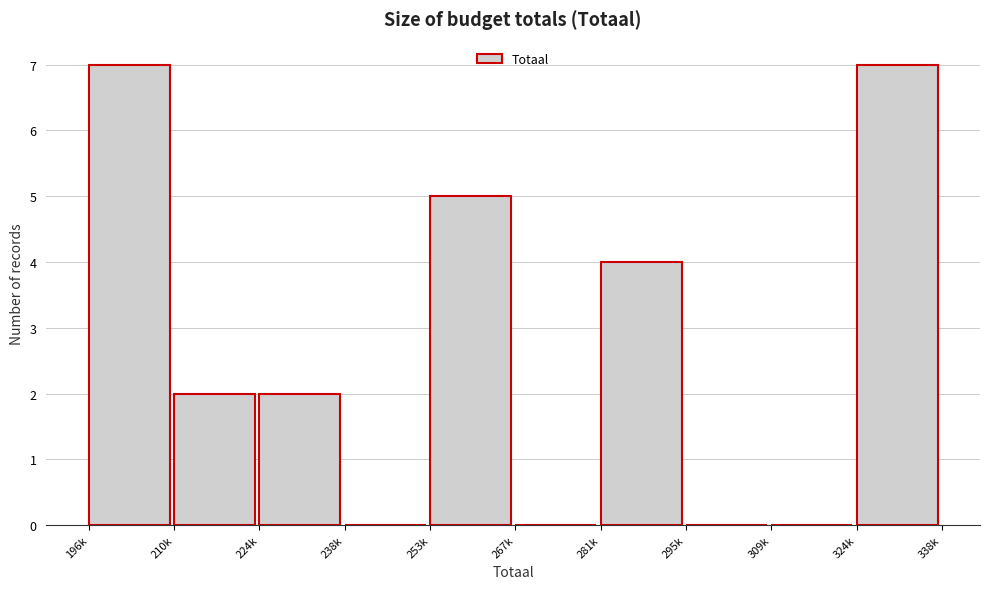

Reading left to right, transcribe all the data shown in this chart.

196k=7	210k=2	224k=2	238k=0	253k=5	267k=0	281k=4	295k=0	309k=0	324k=7